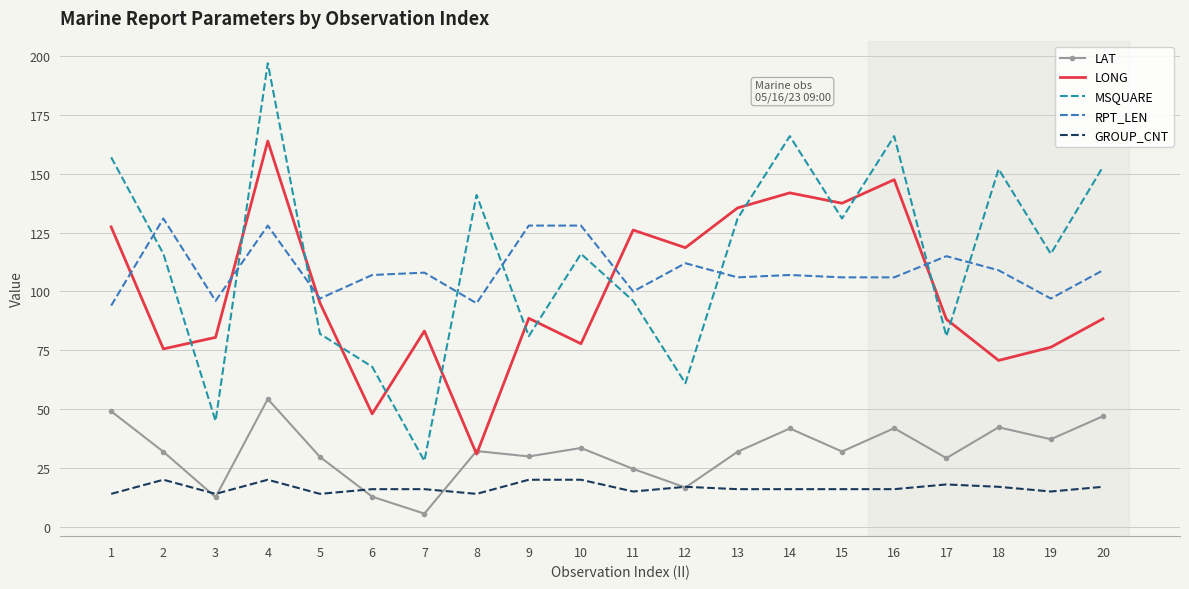

The value of MSQUARE at 9 is 81.0. True or false?

True